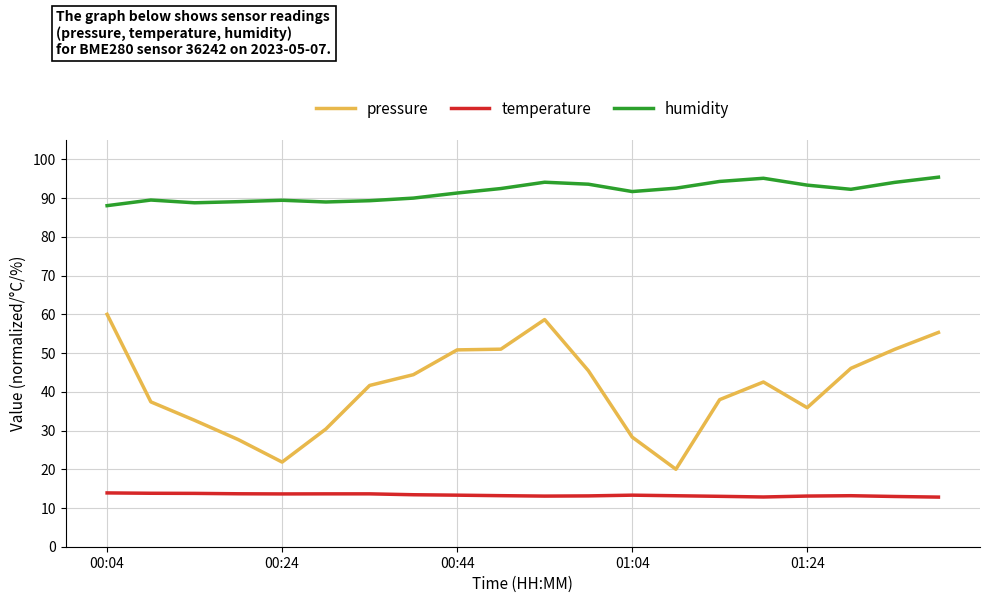

What is the maximum value shown in the chart?

95.4